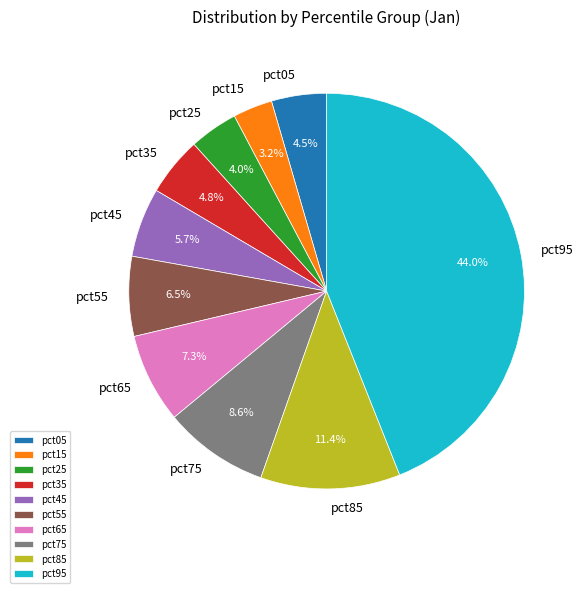

Is there any slice that represents more than half of the pie?

No